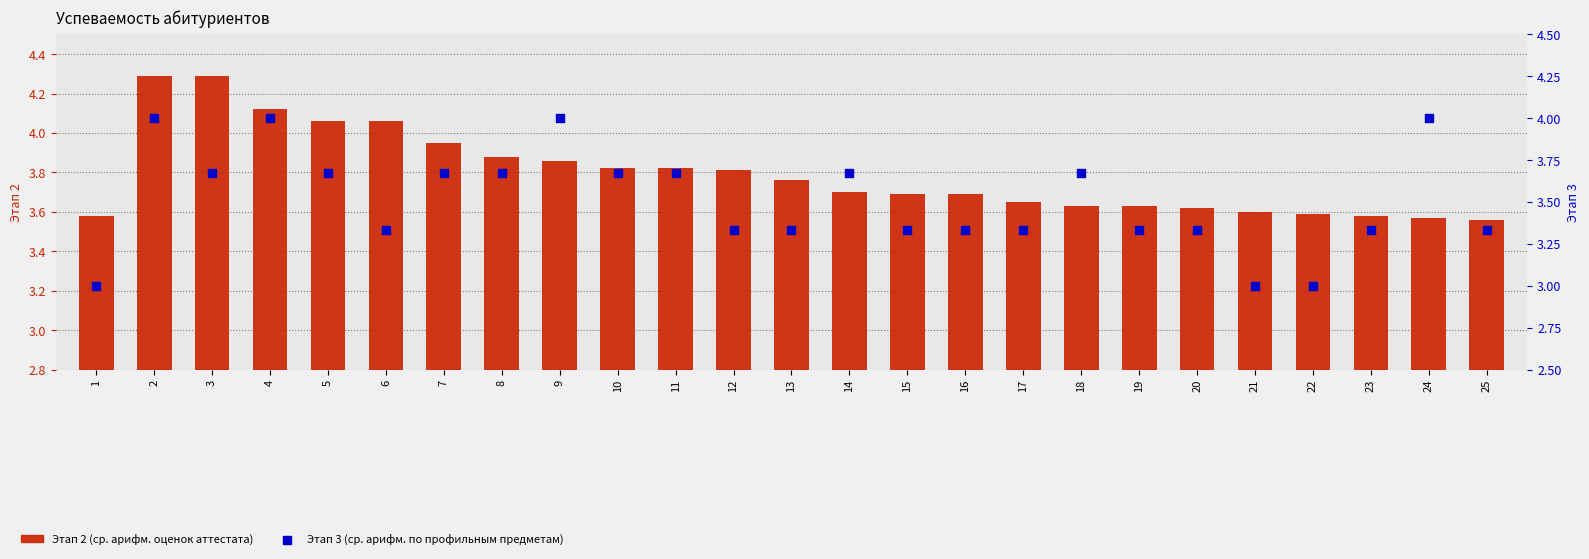

Is the value of Этап 2 (ср. арифм. оценок аттестата) at 1 greater than the value of Этап 3 (ср. арифм. по профильным предметам) at 17?

Yes